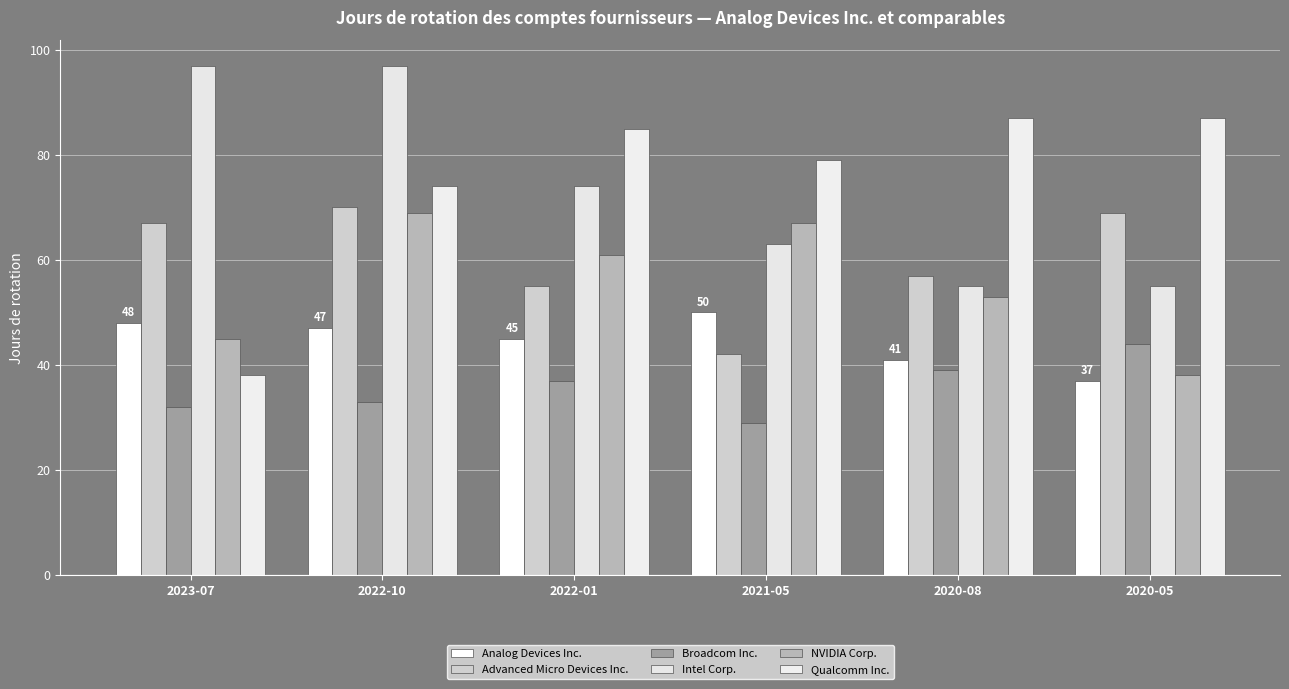

Between 2022-01 and 2020-08, which is larger?

2022-01